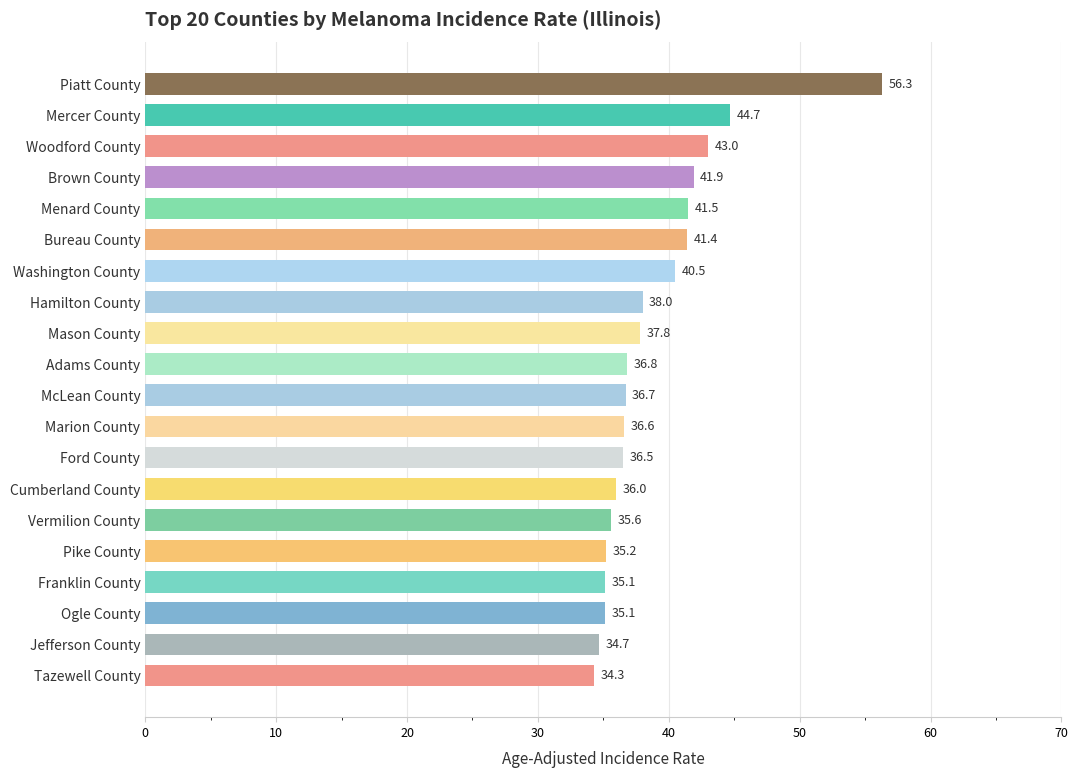

What is the sum of all values?

777.7